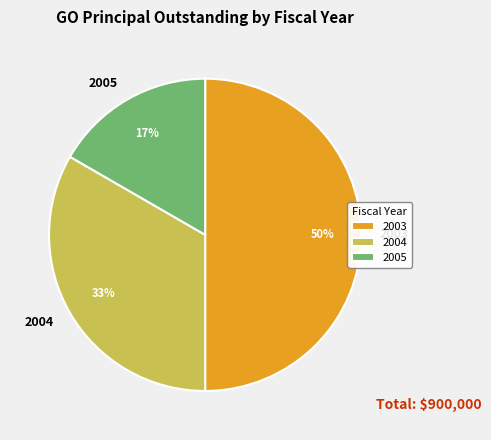

What percentage is the 2003 slice, to the nearest percent?

50%